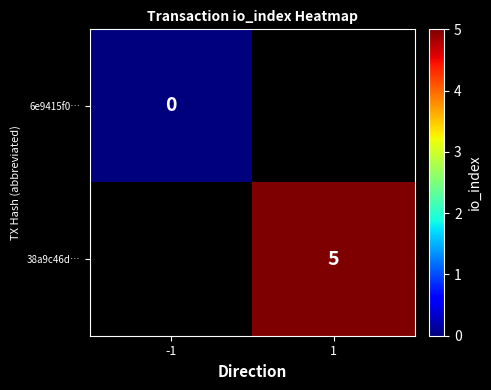

The 38a9c46d… series shows 8 at 1. True or false?

False